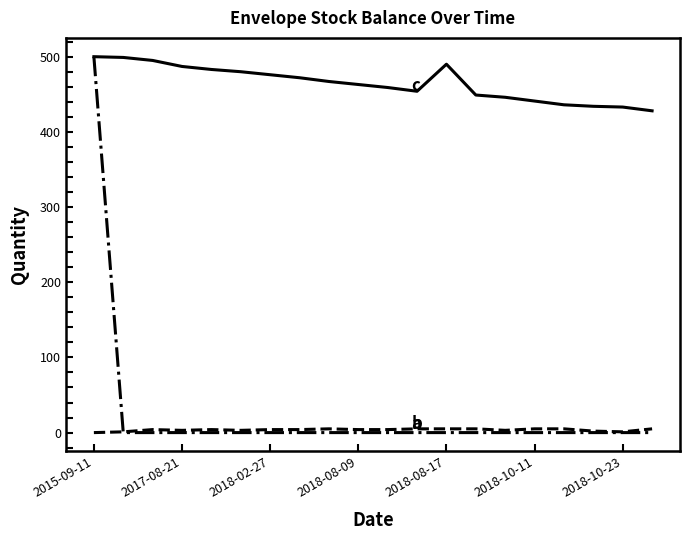

What is the greatest value displayed?

500